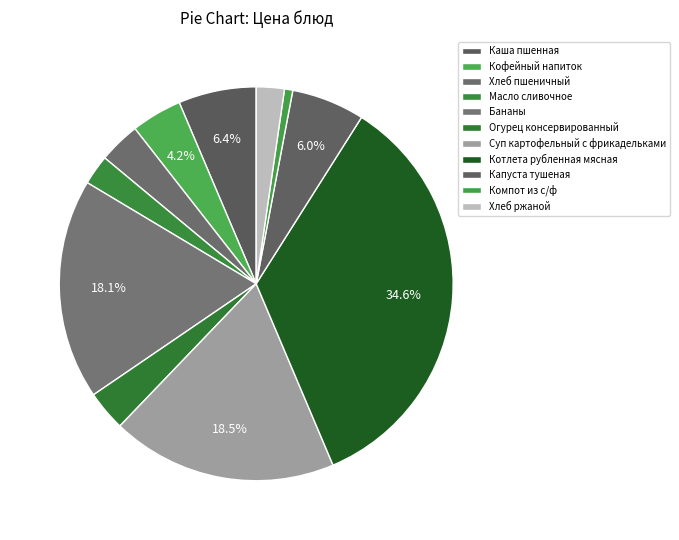

Rank the categories by value from highest to lowest.

Котлета рубленная мясная, Суп картофельный с фрикадельками, Бананы, Каша пшенная, Капуста тушеная, Кофейный напиток, Хлеб пшеничный, Огурец консервированный, Масло сливочное, Хлеб ржаной, Компот из с/ф